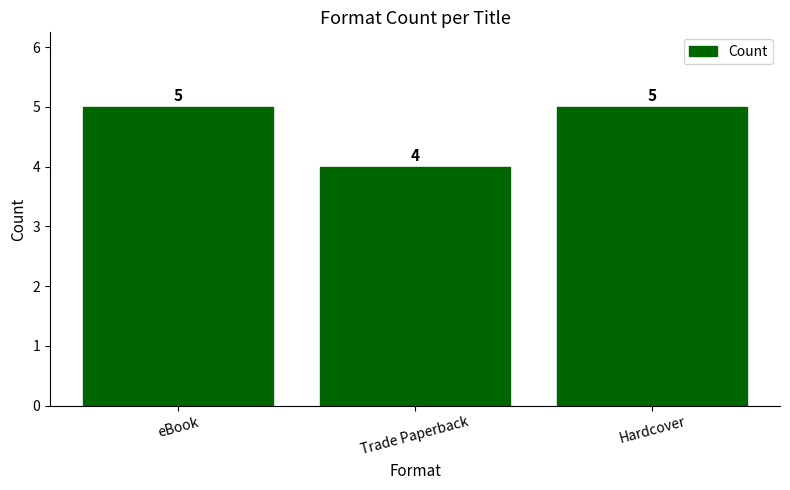

At which label is the value closest to 4?

Trade Paperback